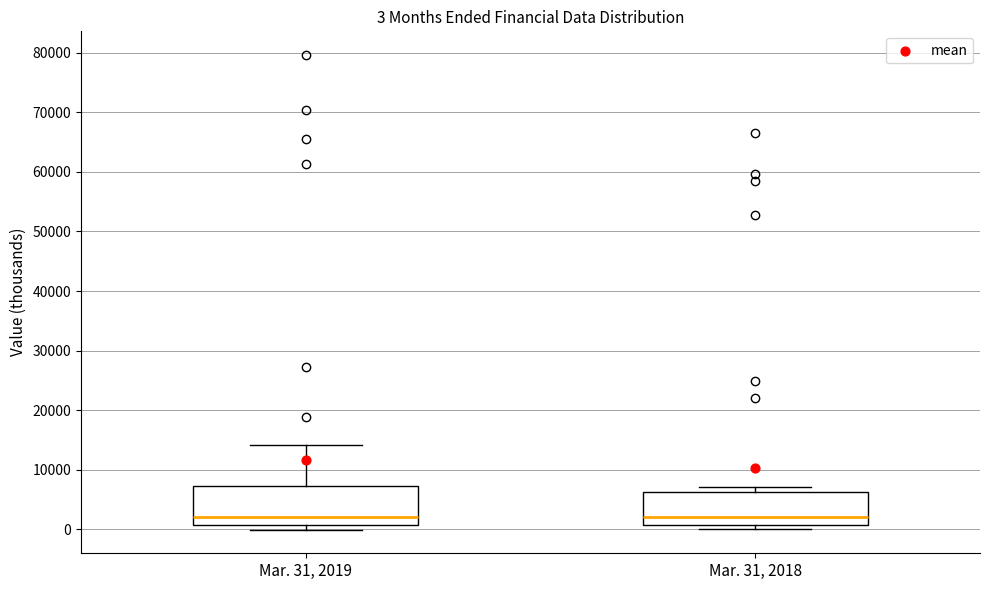

Which box is the tallest, from its lower edge to its upper edge?

Mar. 31, 2019